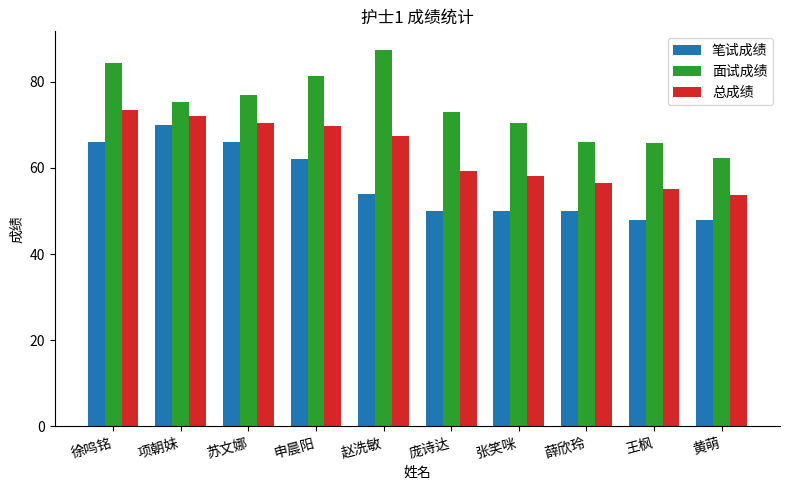

Between 徐鸣铭 and 黄萌, which series saw the biggest shift?

面试成绩